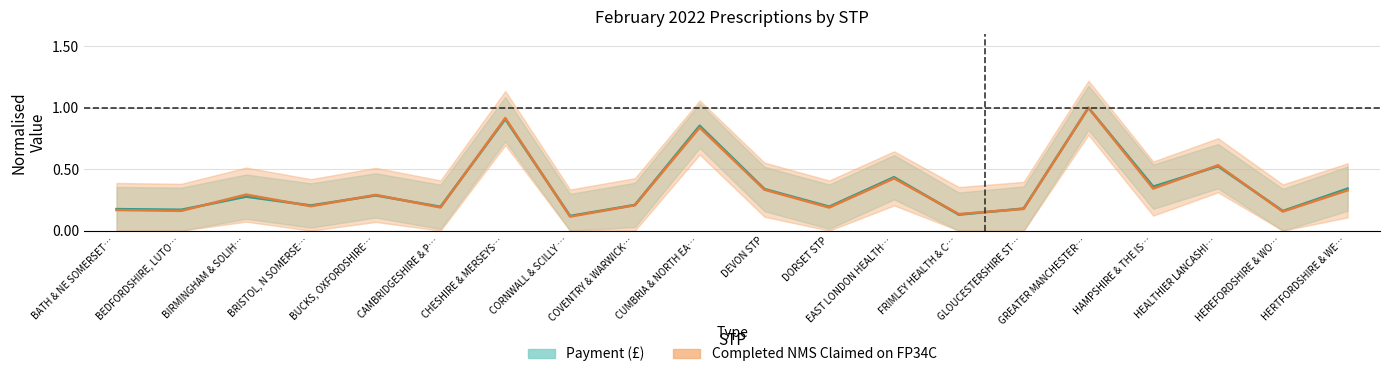

In Payment (£), how many points are higher than both neighbors (excluding endpoints)?

7